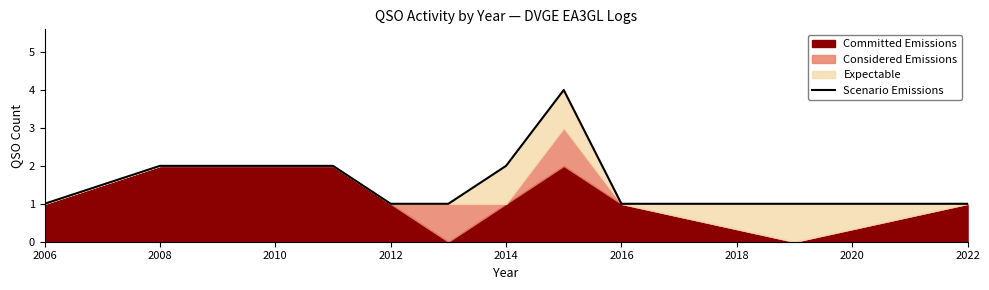

How many interior local peaks (higher than both neighbors) does the data have?

1